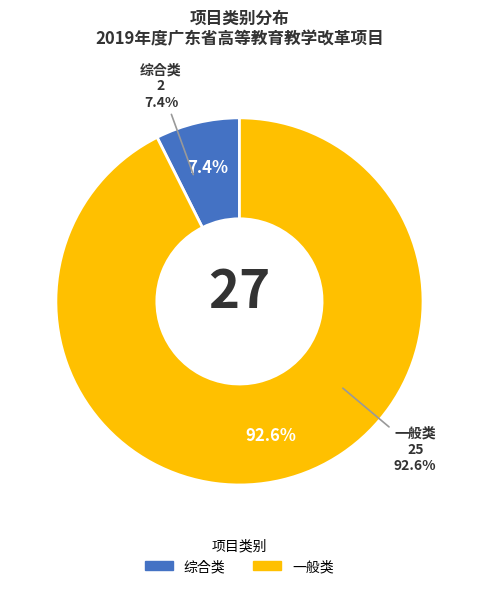

The 综合类 slice represents 7% of the pie. True or false?

True